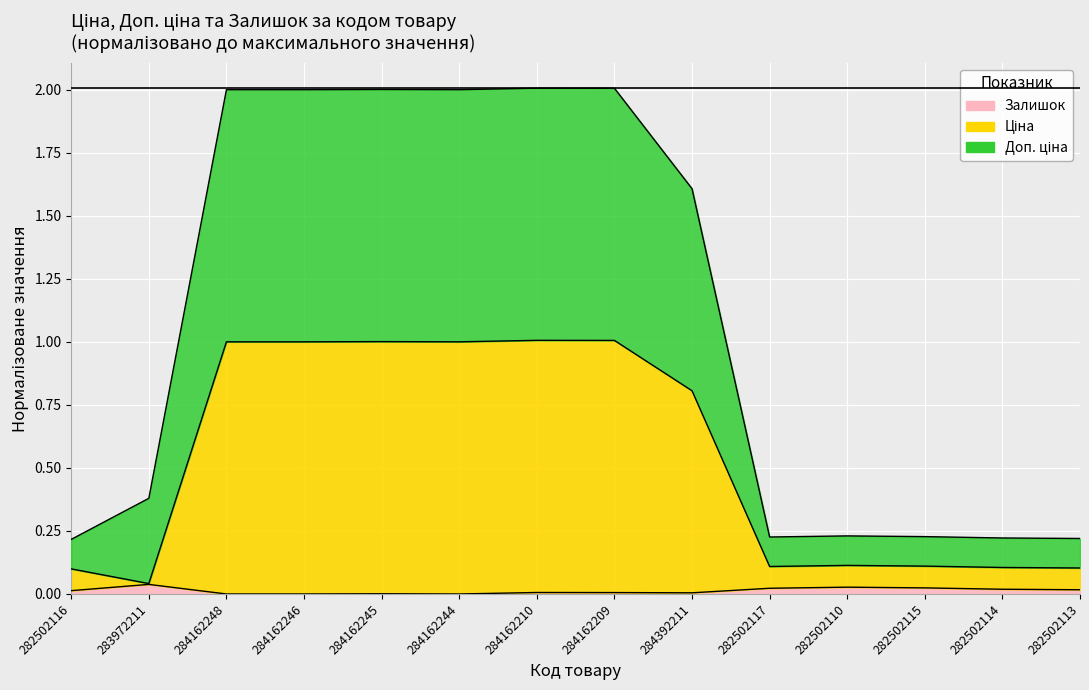

What is the average value of the Ціна series?

0.5